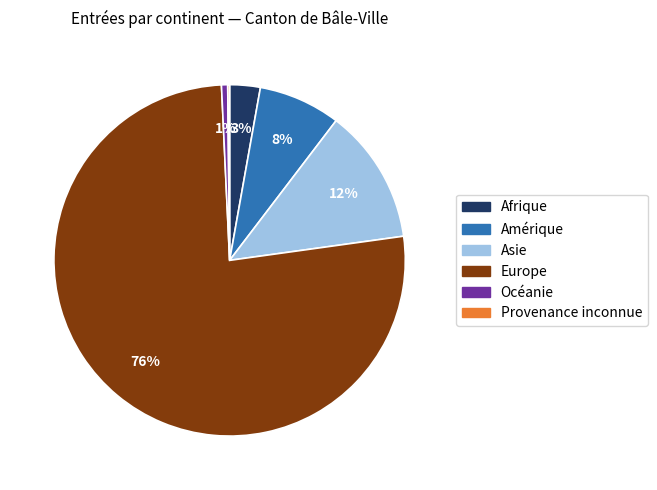

Is the sum of Europe and Asie greater than half?

Yes